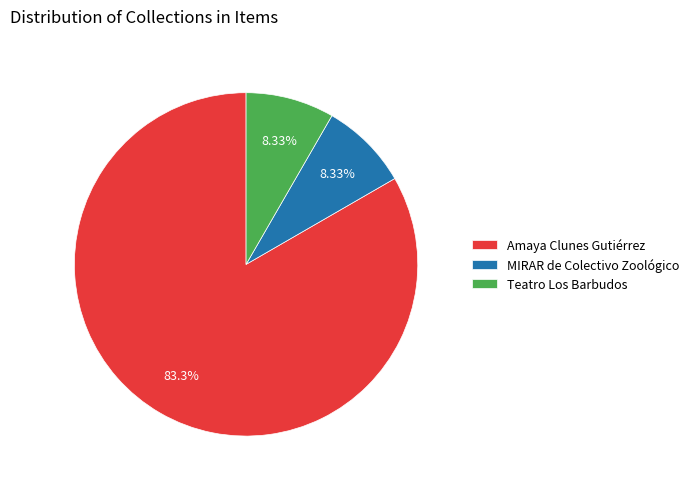

Count the number of slices in the pie.

3